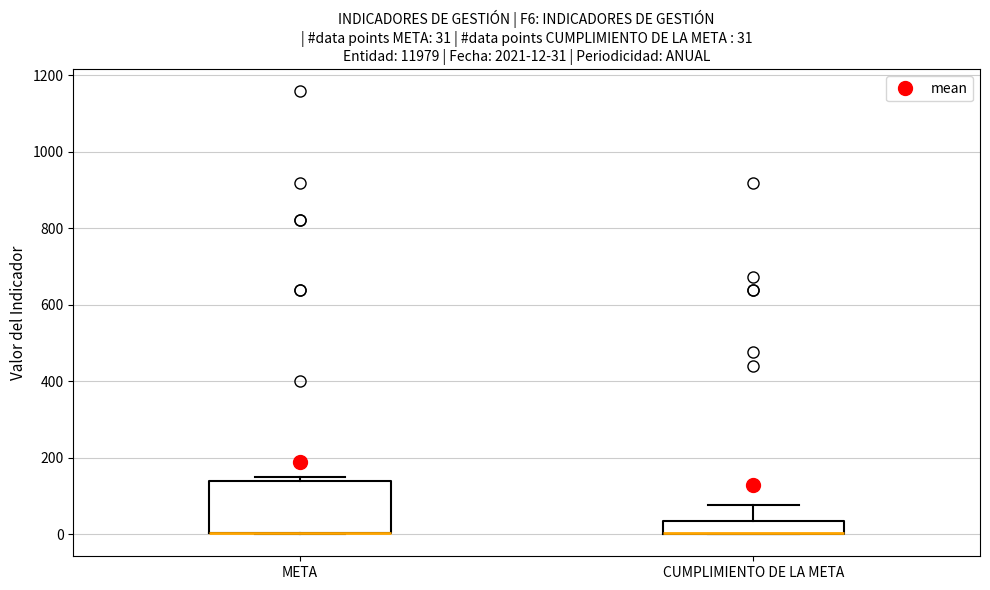

Which box is the tallest, from its lower edge to its upper edge?

META